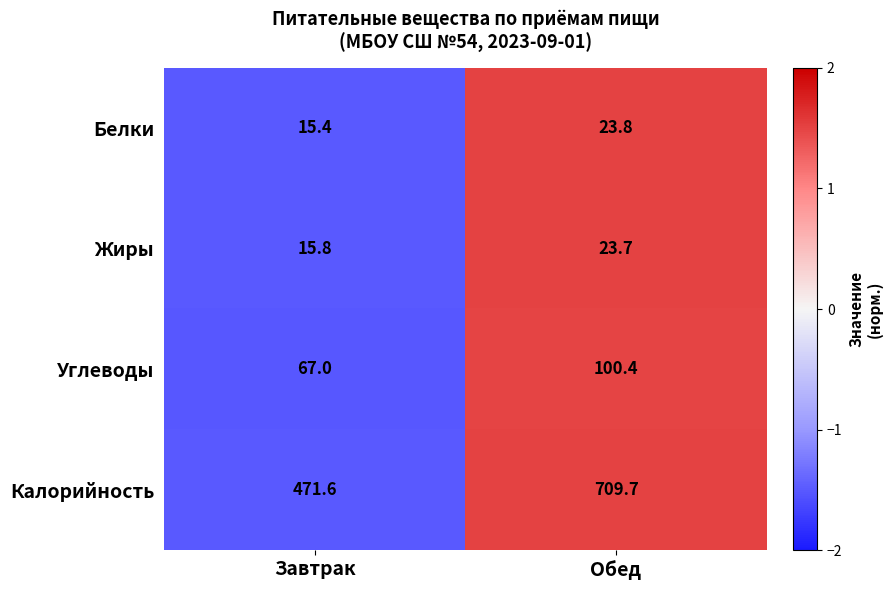

What is the sum of the Калорийность values at Завтрак and Обед?

1181.3